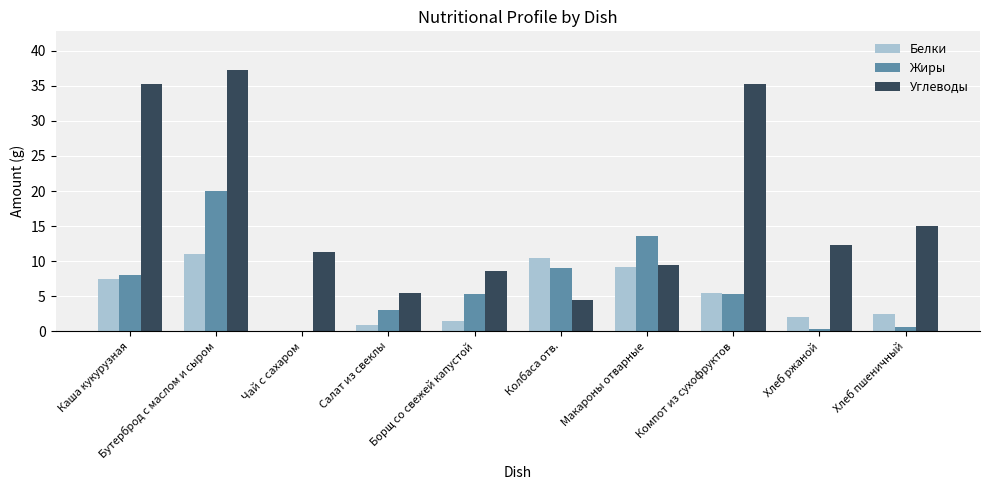

At which category is the sum across all series the highest?

Бутерброд с маслом и сыром